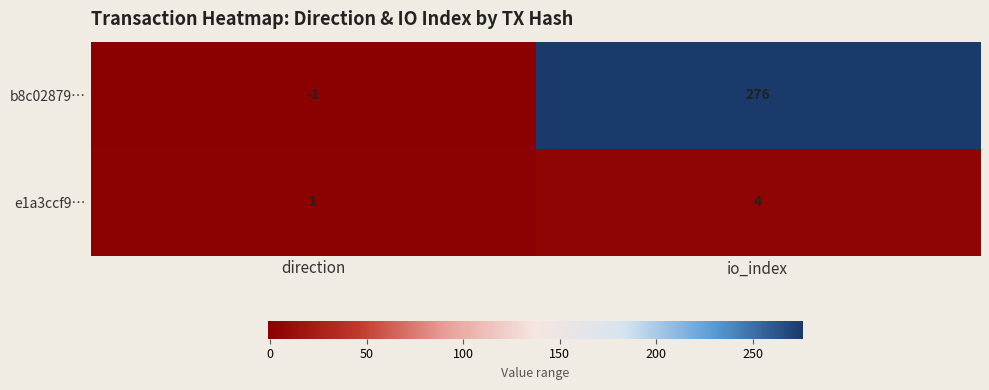

Reading right to left, transcribe all the data shown in this chart.

b8c02879…: io_index=276	direction=-1
e1a3ccf9…: io_index=4	direction=1